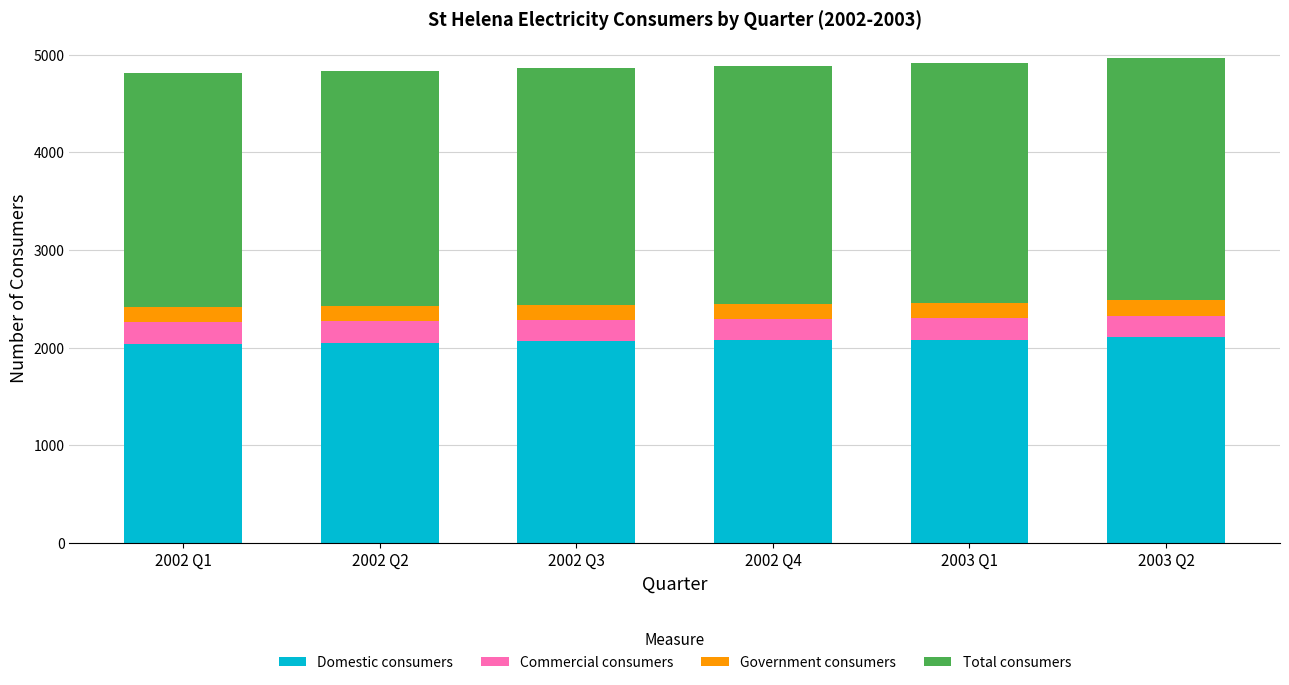

What is the sum of all Domestic consumers values?

12415